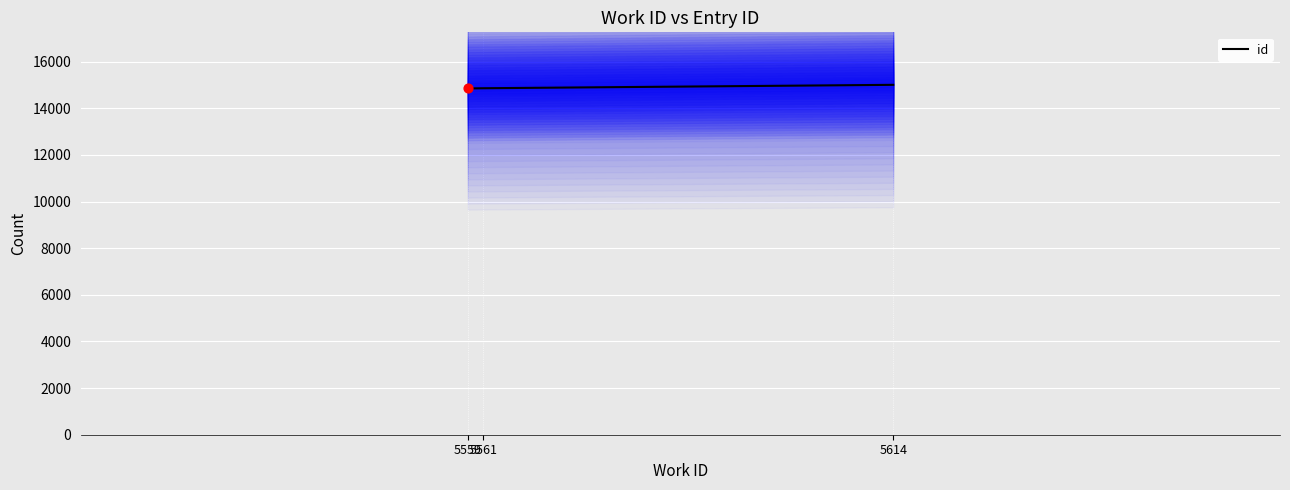

What is the change in value from 5559 to 5561?

+8.5